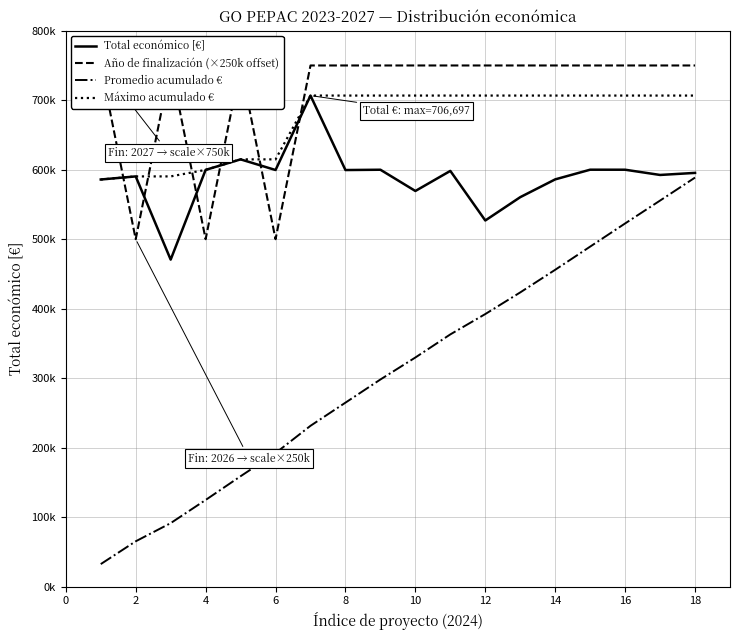

What is the sum of all Total económico [€] values?

10596748.0